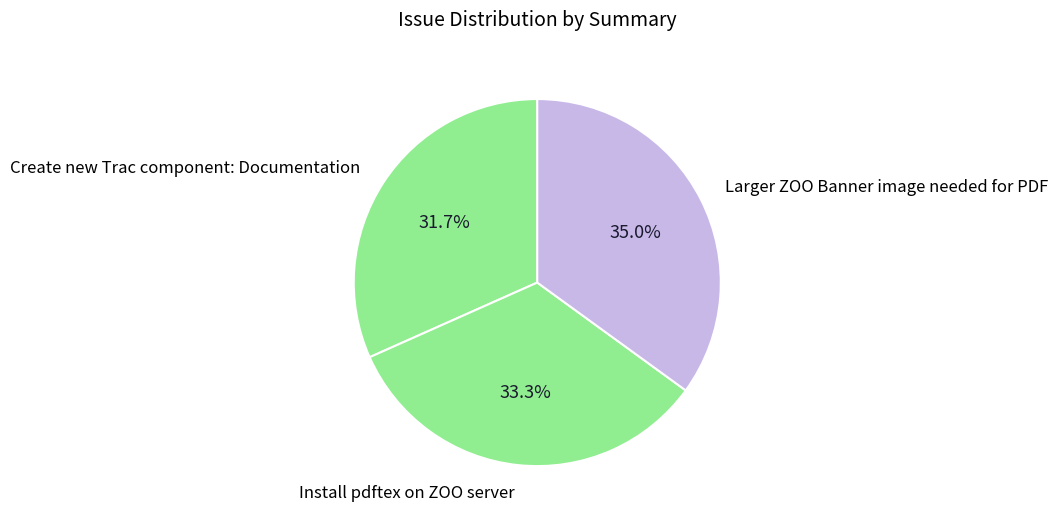

Which has a higher value, Create new Trac component: Documentation or Larger ZOO Banner image needed for PDF?

Larger ZOO Banner image needed for PDF